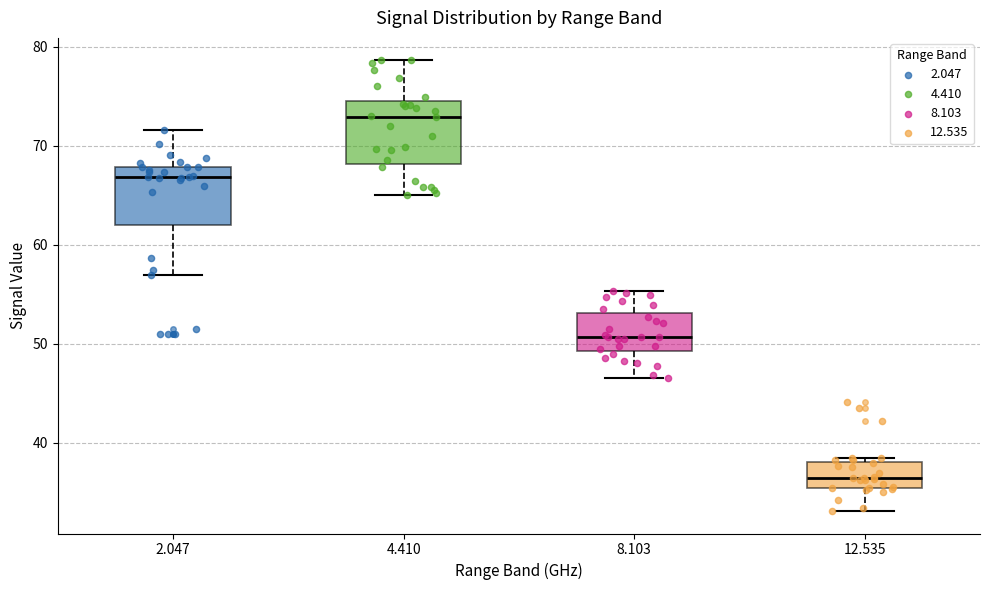

Reading left to right, transcribe this box plot: for each box, give where its median line is, the range the box spans, and where its two whiskers end, as read against the y-axis. The values are not printed on the chart, so give them approximately, as read against the axis.

2.047: median 67, box 62 to 68, whiskers 57 to 72
4.410: median 73, box 68 to 75, whiskers 65 to 79
8.103: median 51, box 49 to 53, whiskers 47 to 55
12.535: median 36, box 35 to 38, whiskers 33 to 39